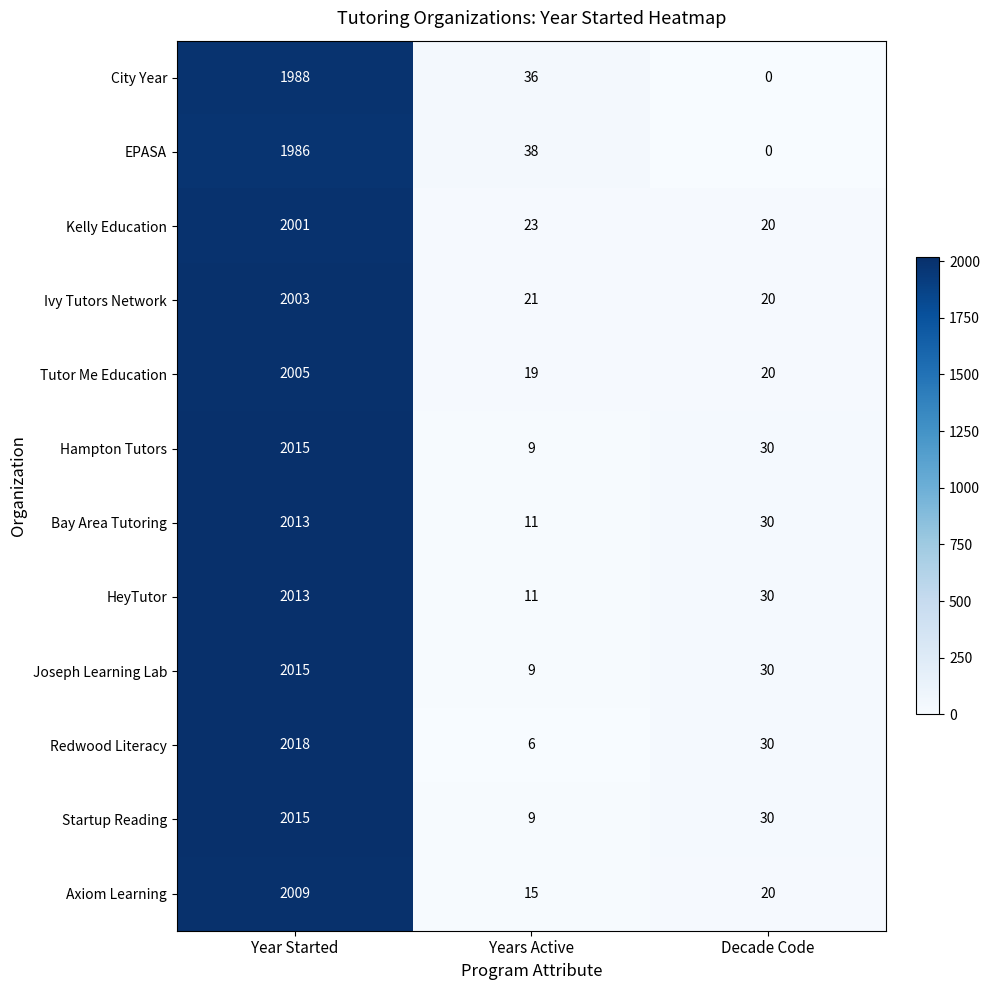

At which category does the chart reach its minimum across all series?

Decade Code